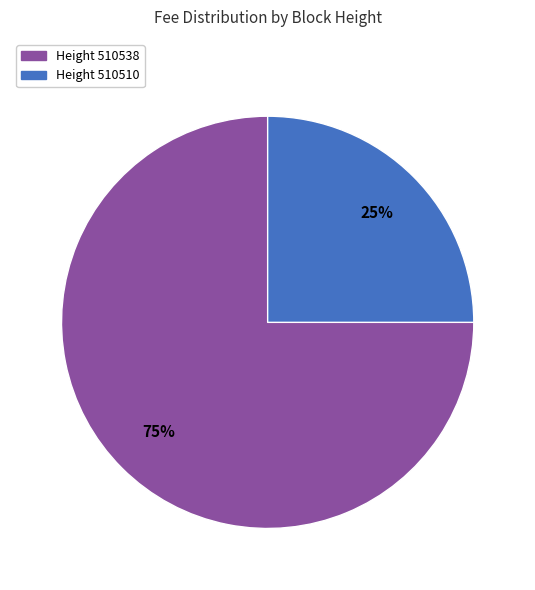

To the nearest percent, what is the average slice percentage?

50%